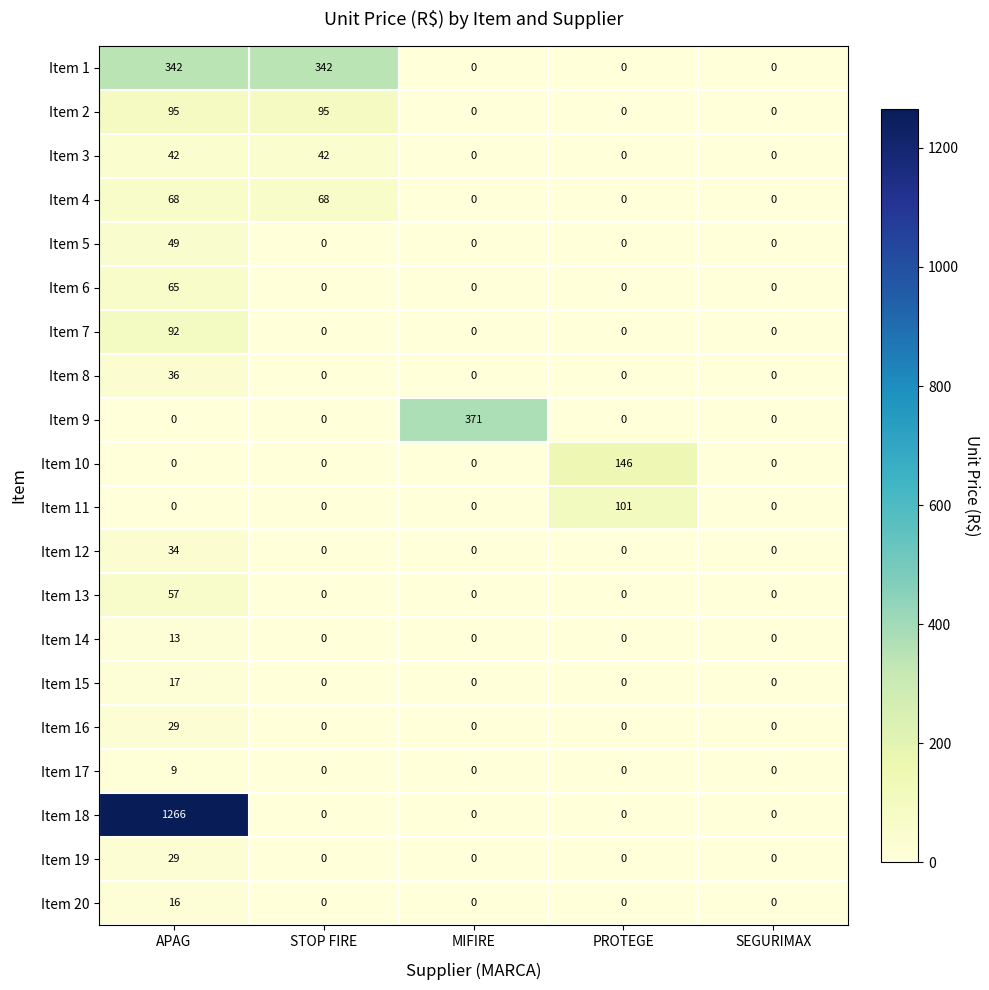

Which series changed the most between APAG and STOP FIRE?

Item 18